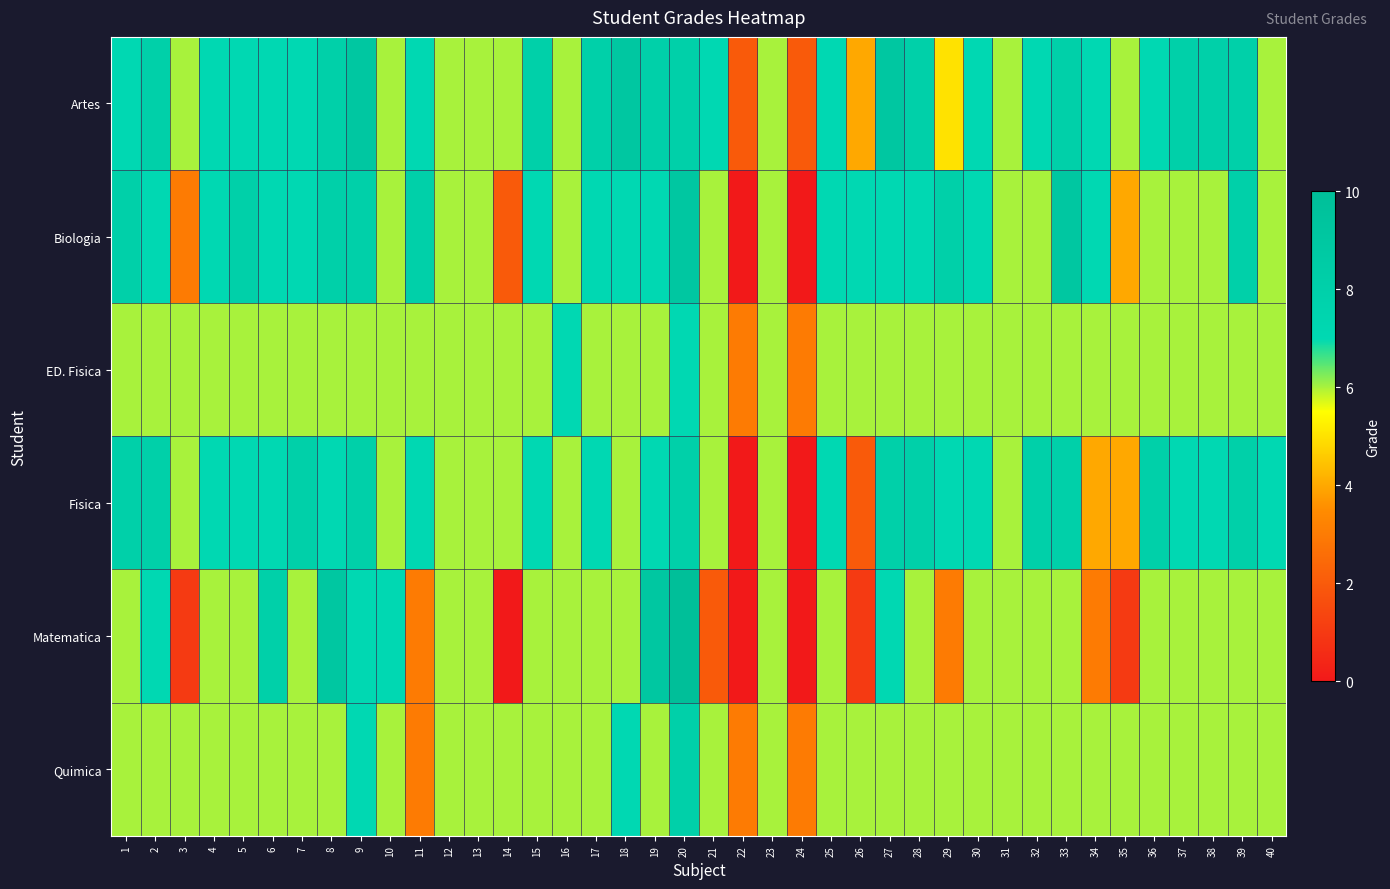

What is the total value across all series at 23?

36